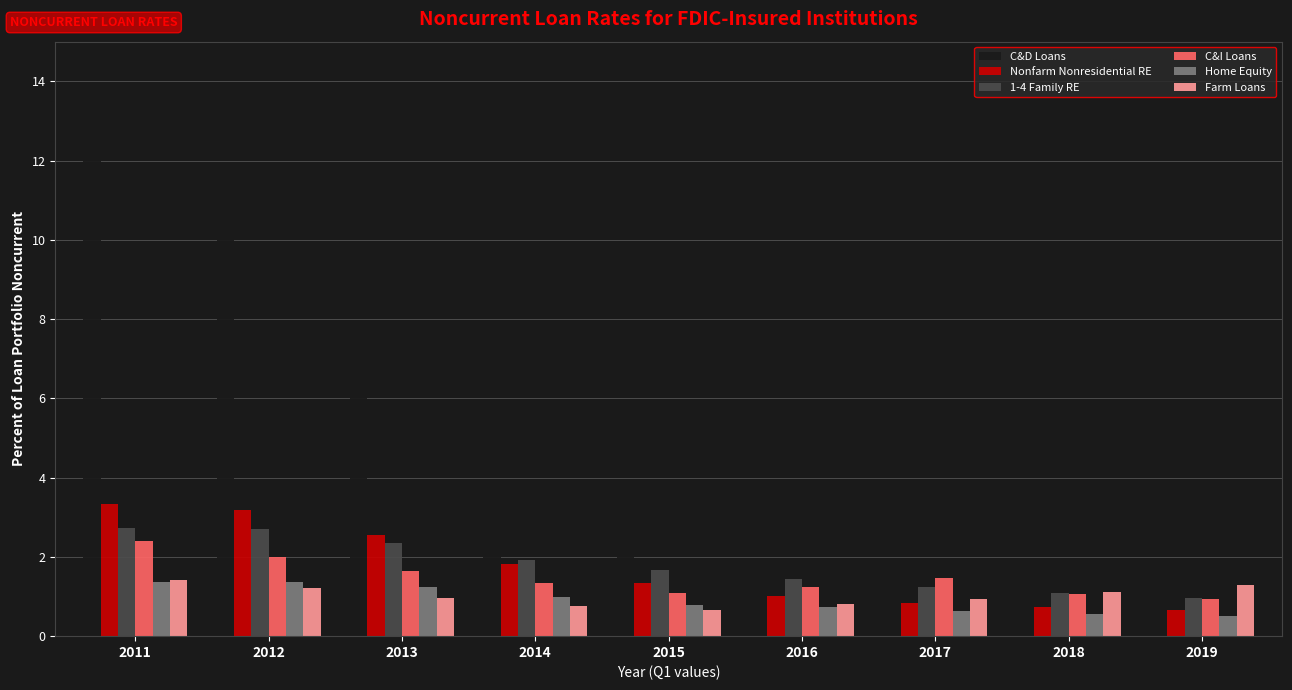

Which label corresponds to the largest value in the chart?

2011